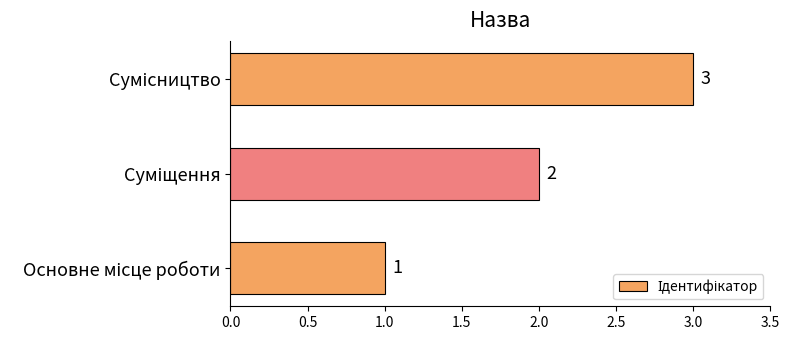

What is the sum of all values?

6